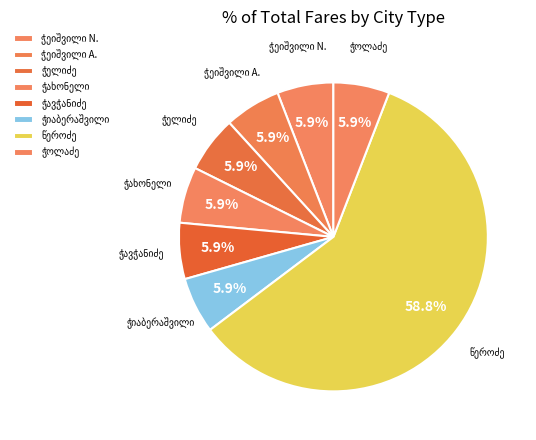

How many slices are in this pie chart?

8